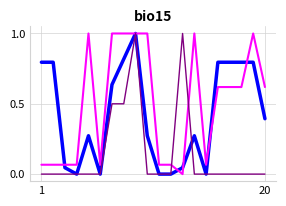

What is the greatest value displayed?

1.0